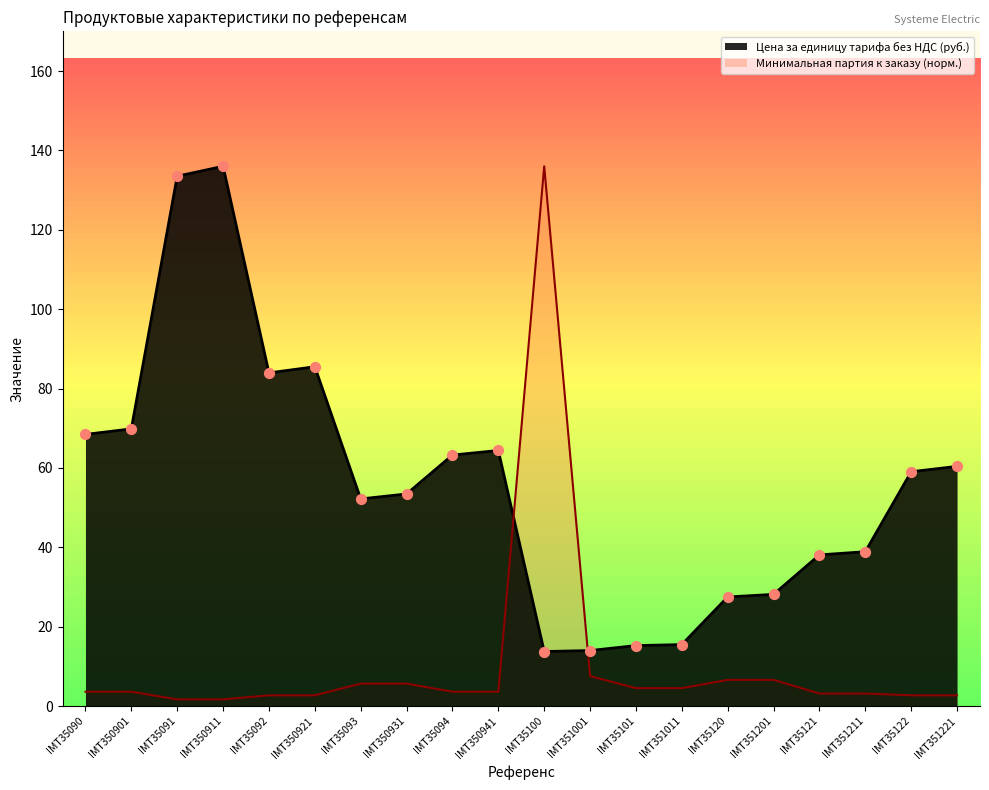

At which category is the sum across all series the highest?

IMT35100